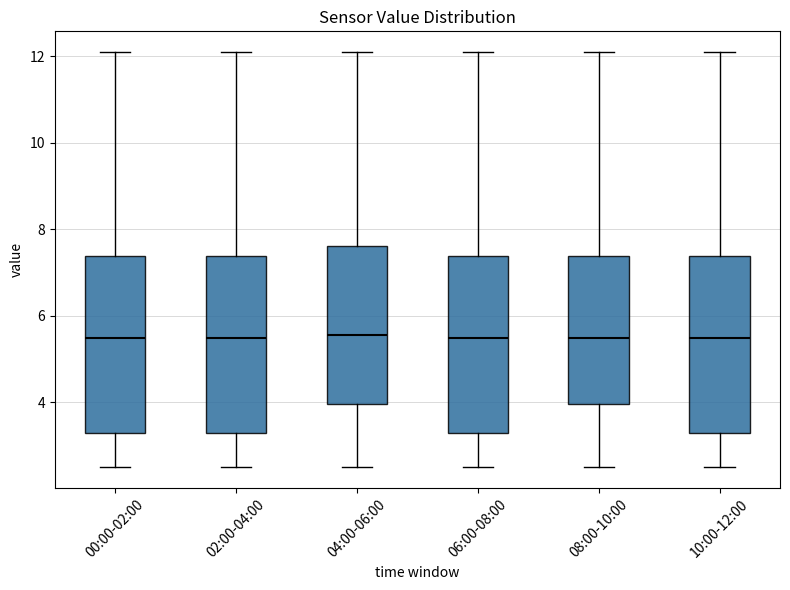

Where is the lower edge of the box for 04:00-06:00 on the y-axis? The values are not printed on the chart, so give them approximately, as read against the axis.

4.0